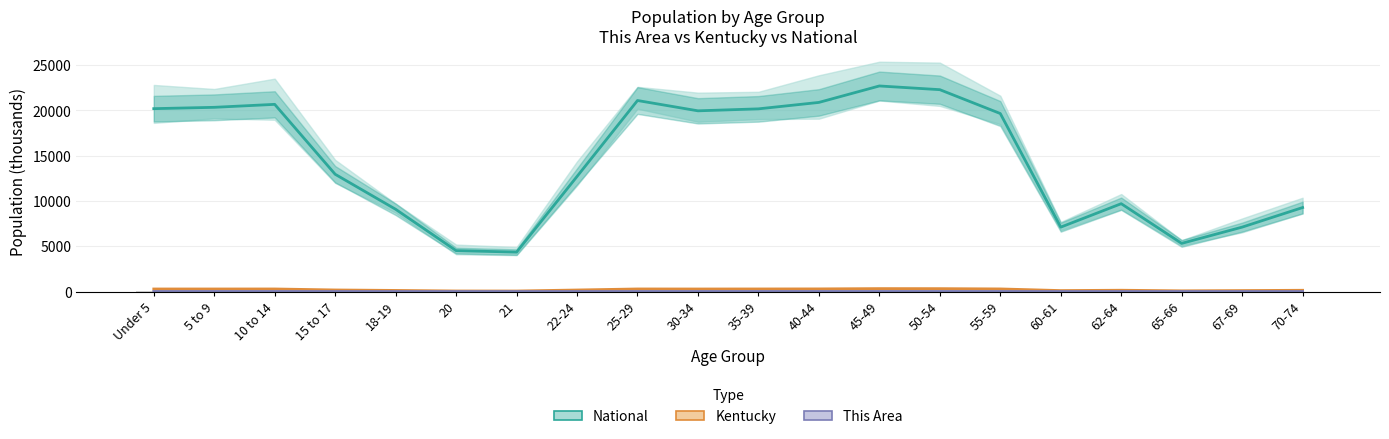

Which series has the largest total across all categories?

National